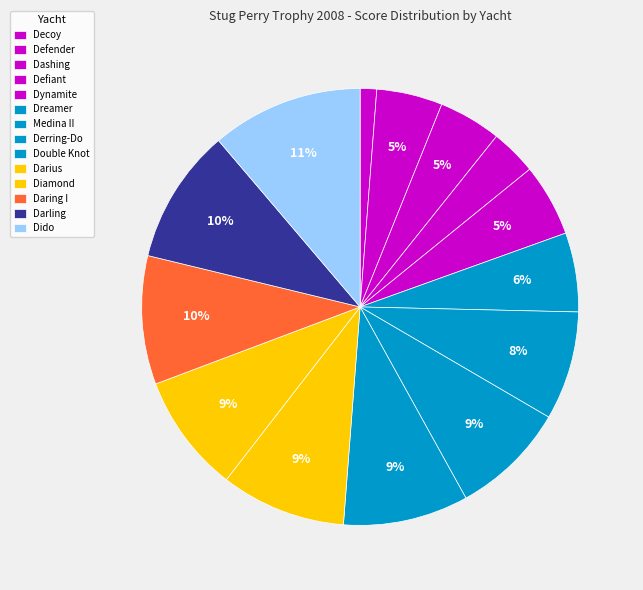

Do Double Knot and Defender together represent more than half of the pie?

No